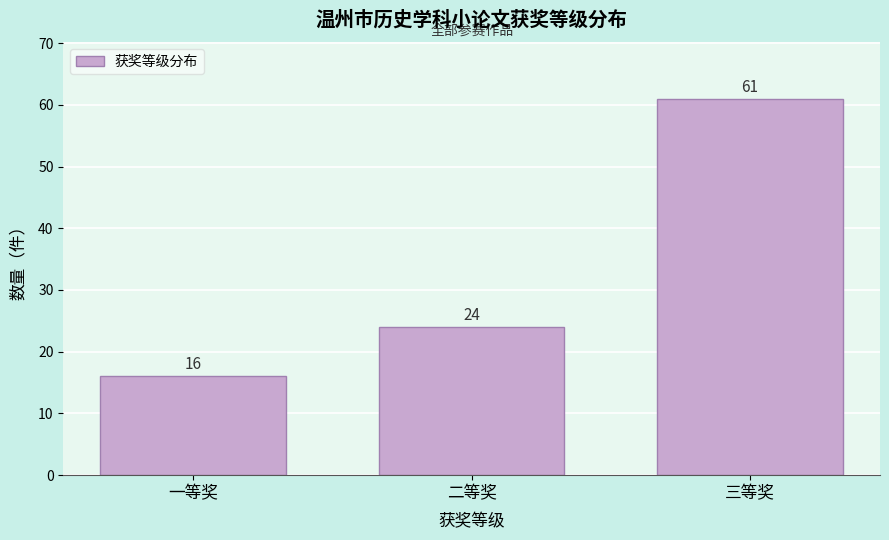

Reading left to right, extract all data points from this chart.

一等奖=16	二等奖=24	三等奖=61